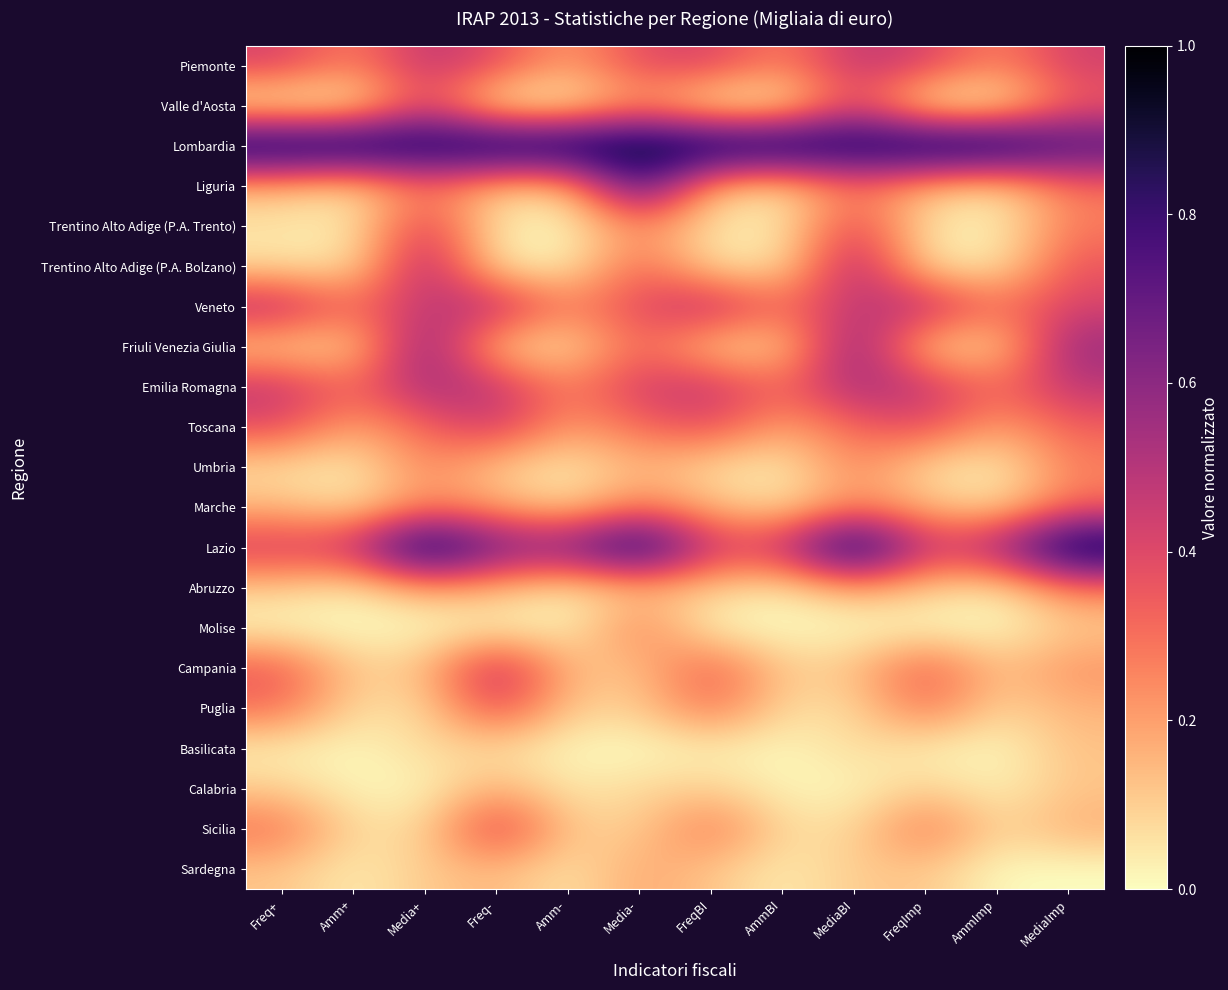

How many distinct data groups are displayed?

21